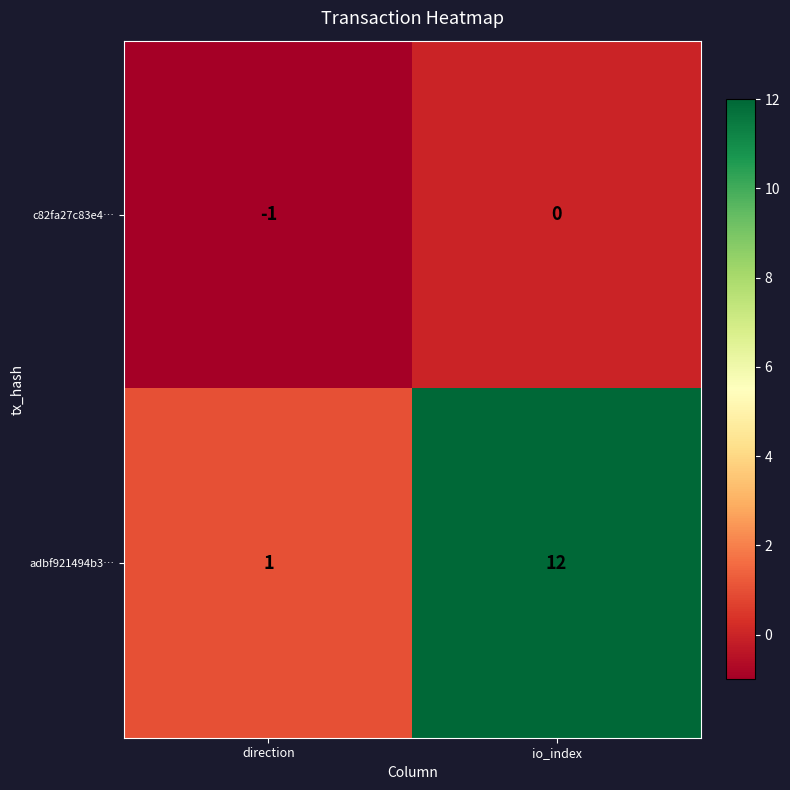

At how many categories does at least one series exceed 11?

1